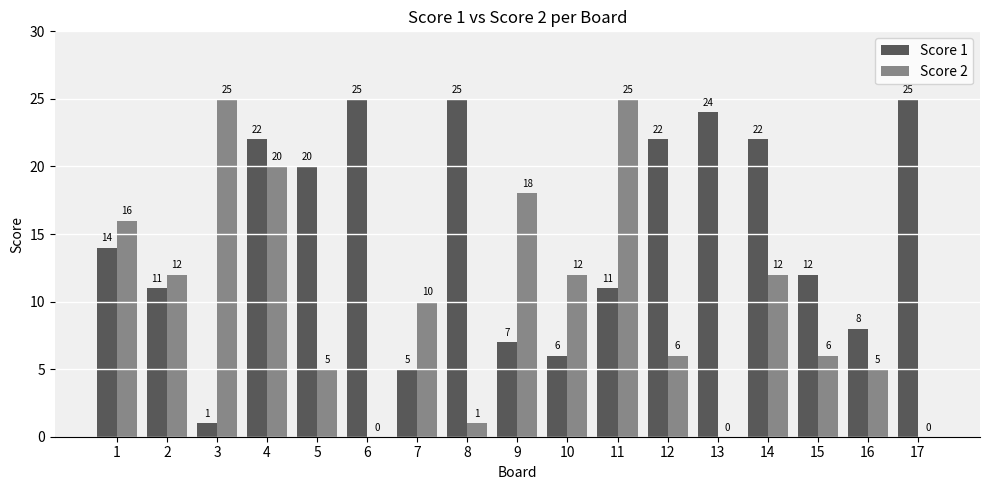

At which category is the sum across all series the highest?

4